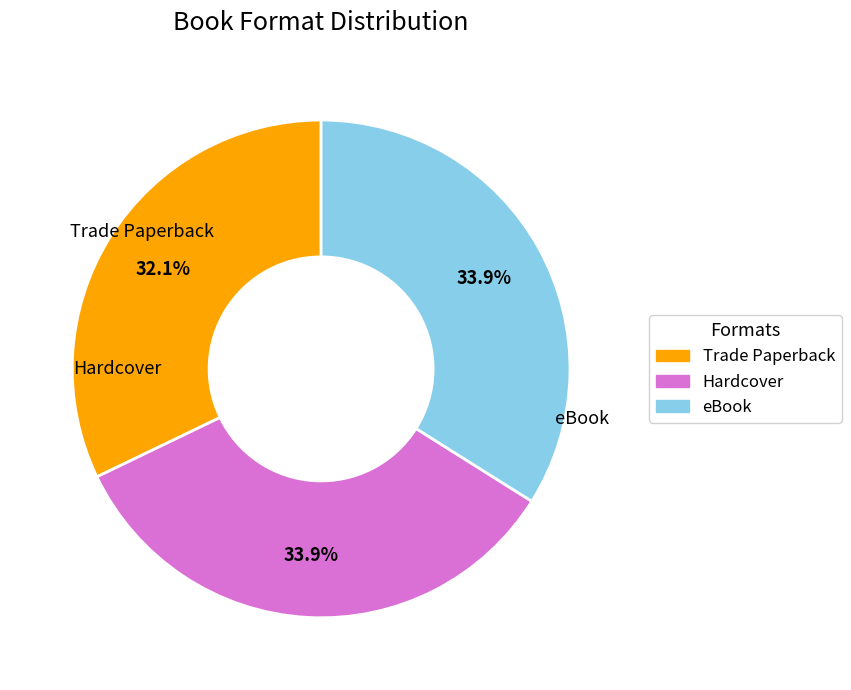

Does eBook represent more than half of the total?

No